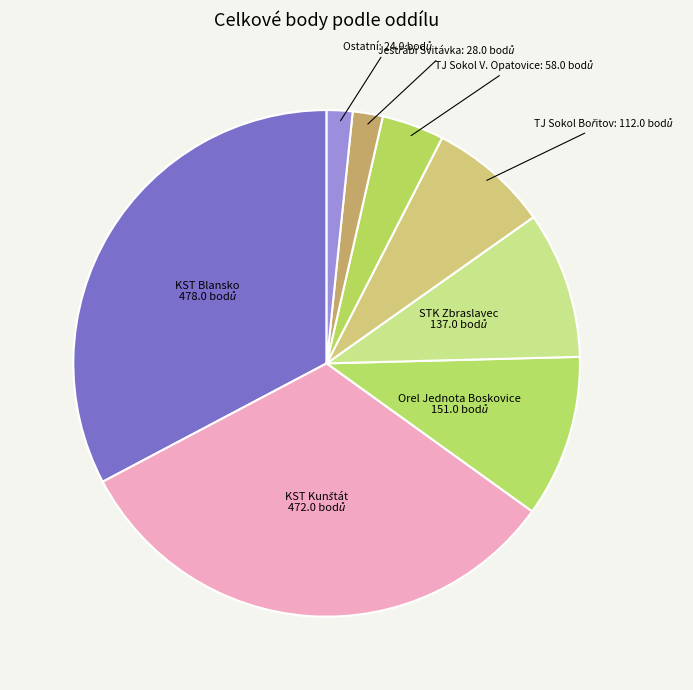

Count the number of slices in the pie.

8